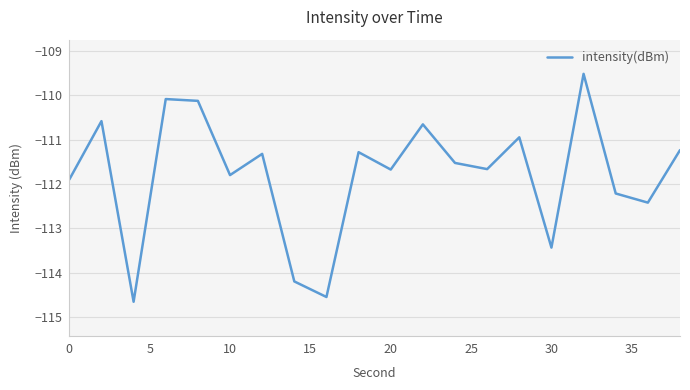

What is the greatest value displayed?

-109.5